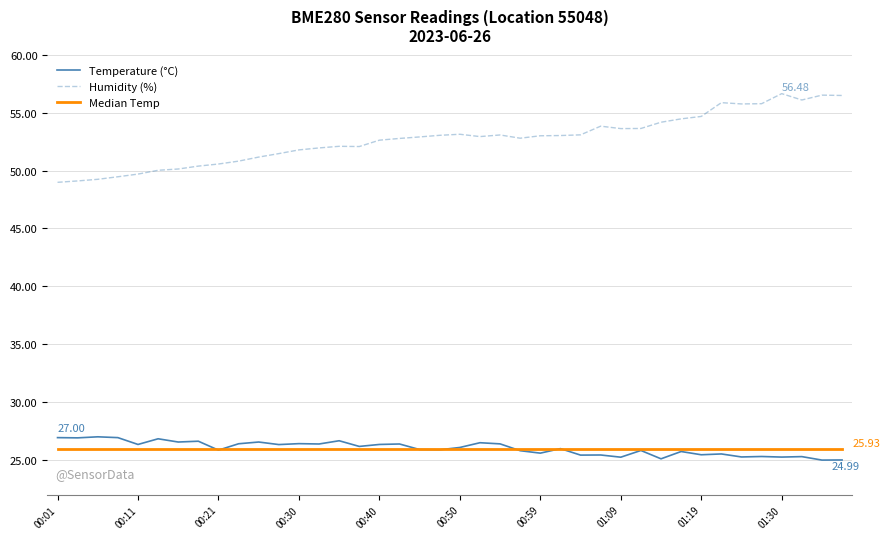

Which series has the largest range (max minus min)?

Humidity (%)